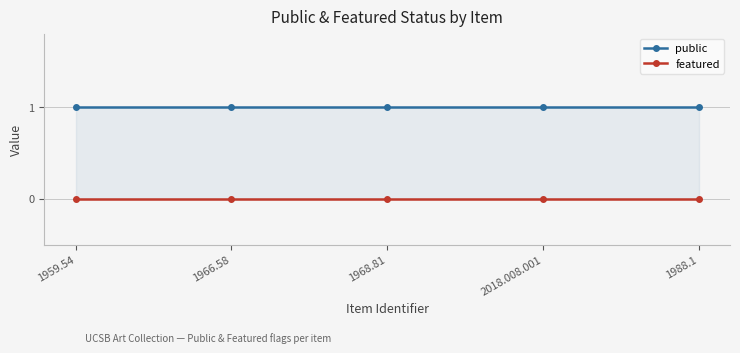

At how many categories does at least one series exceed 0?

5